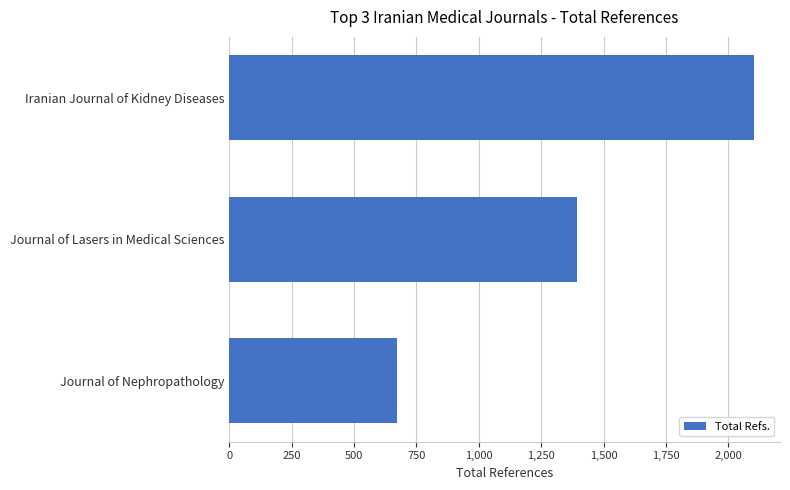

What is the difference between the maximum and minimum values?

1430